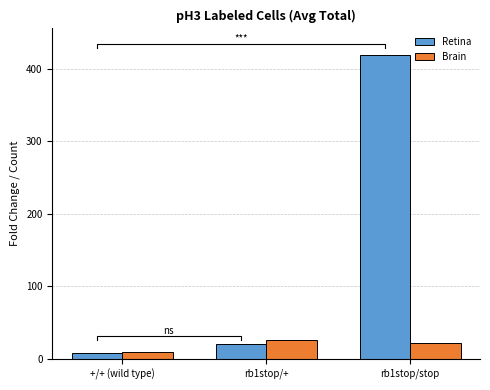

At which label does Retina first exceed 21?

rb1stop/stop